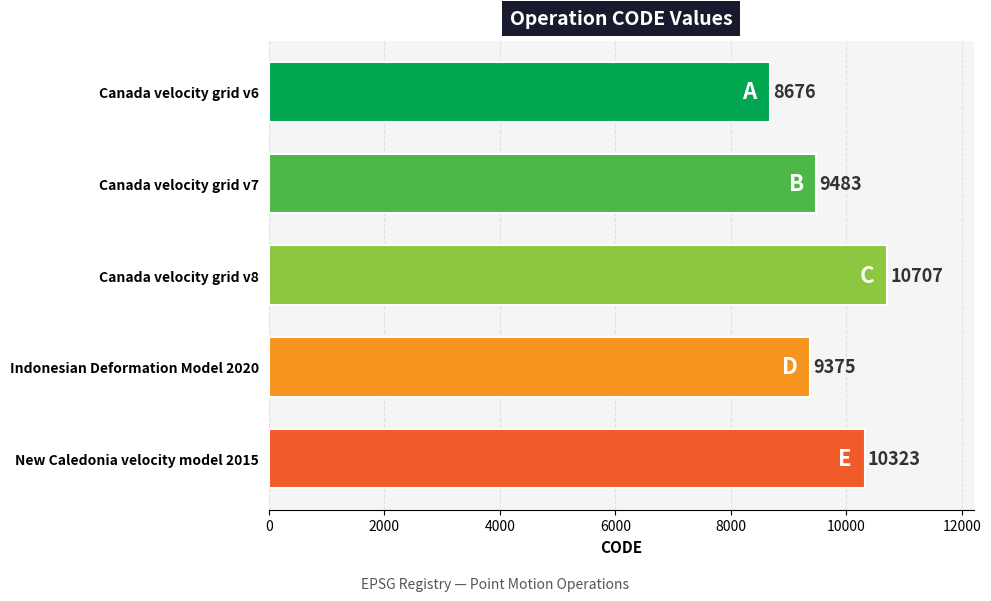

What position from the top is New Caledonia velocity model 2015?

5